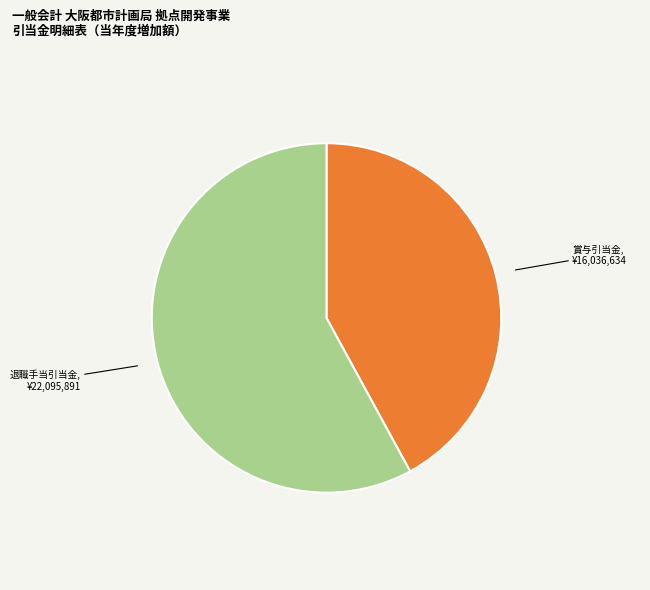

Is there a majority slice in this chart?

Yes